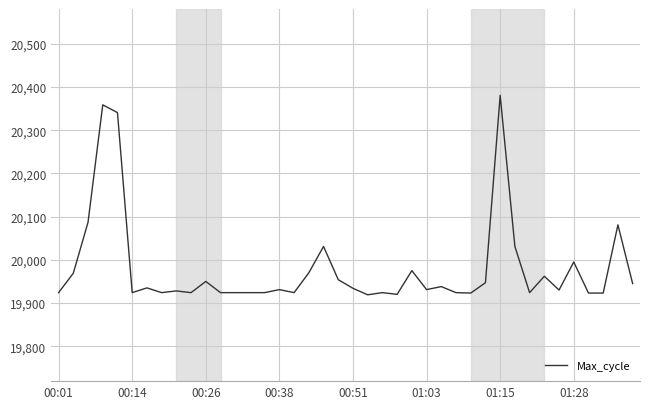

What is the maximum value shown in the chart?

20381